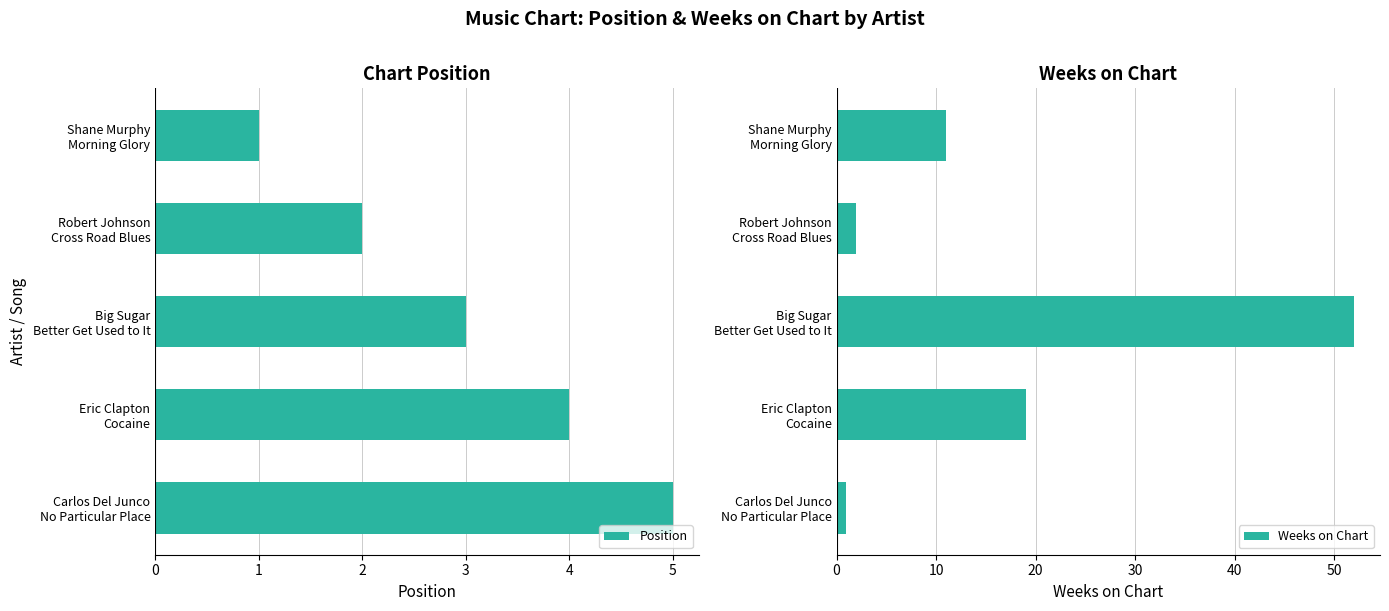

What is the highest value of the Position series?

5